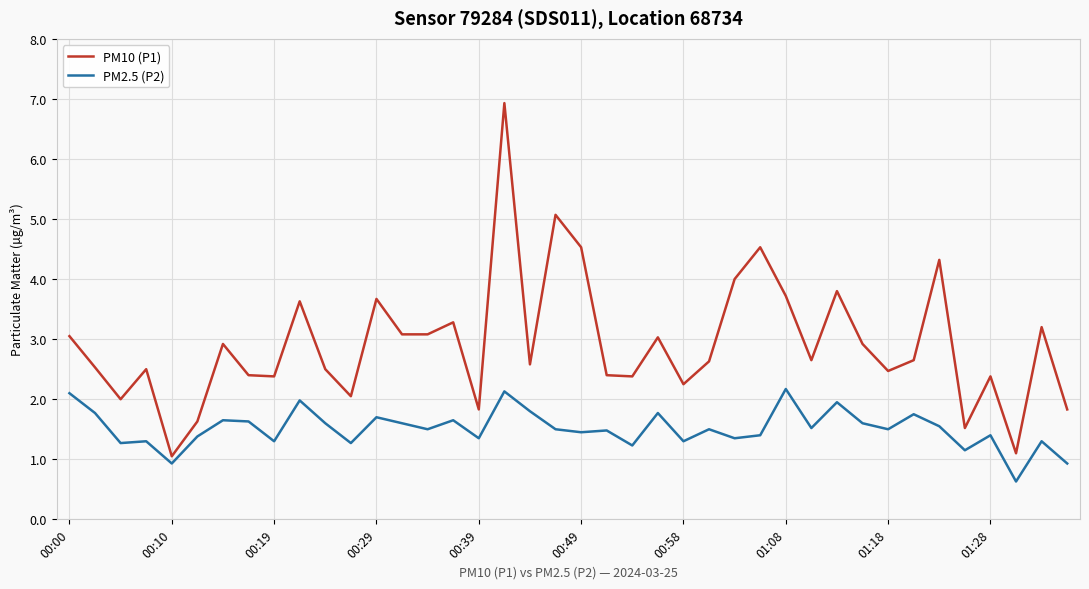

What is the sum of all PM2.5 (P2) values?

60.3